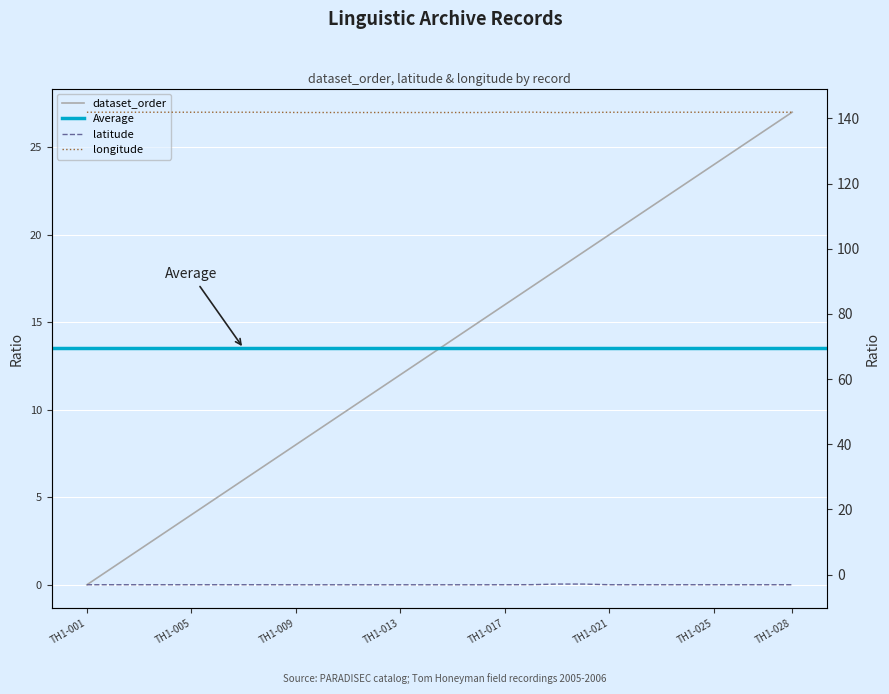

What is the sum of all latitude values?

-86.8